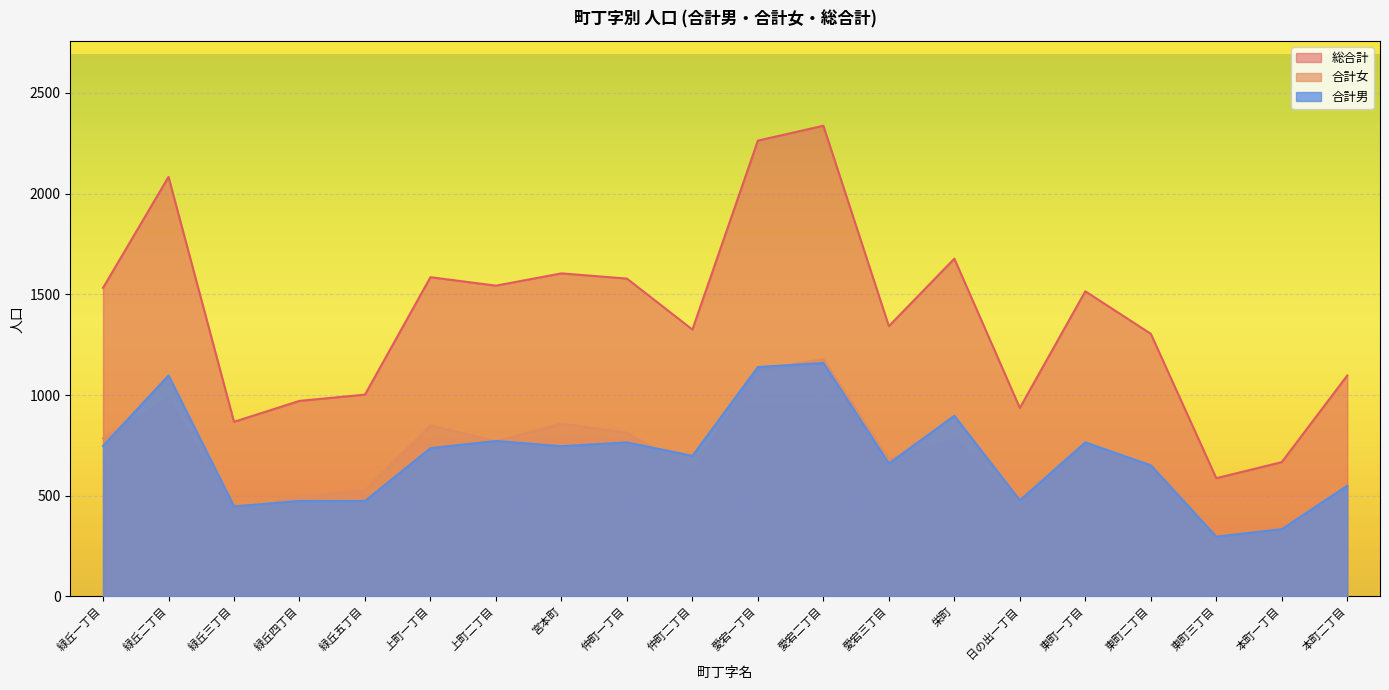

True or false: 総合計 has a value of 2711 at 東町一丁目.

False